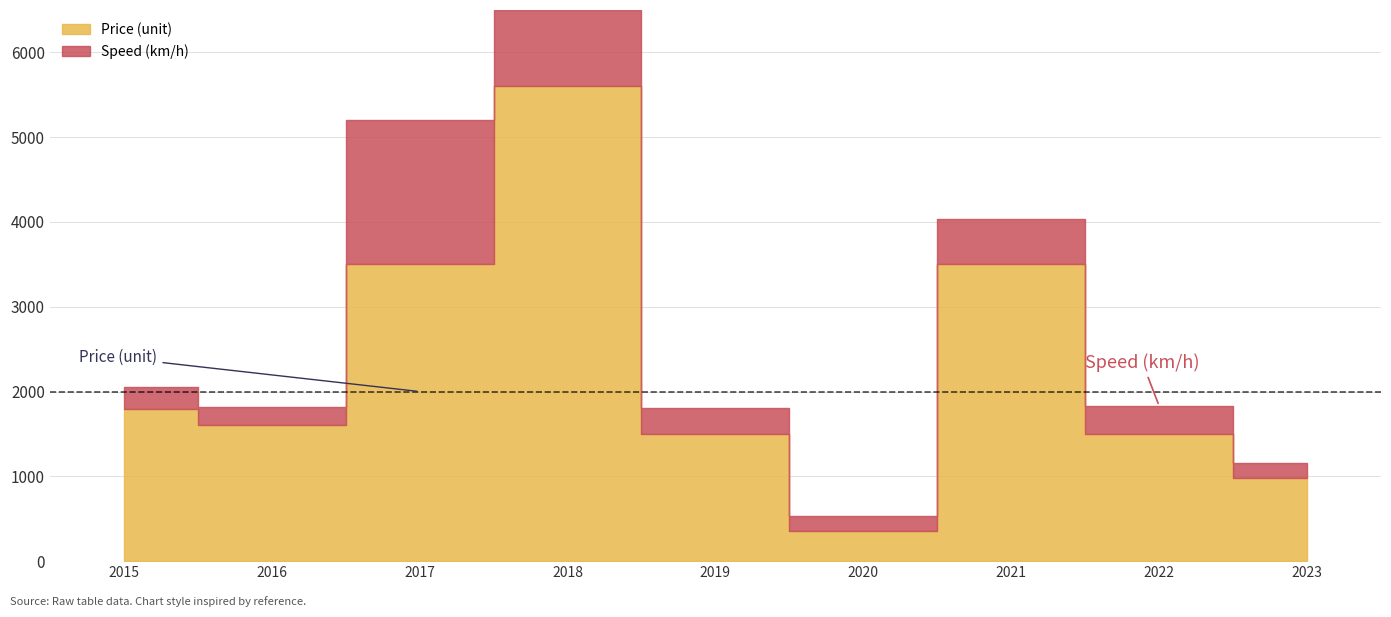

What is the value of the 5th bar from the left?

1500